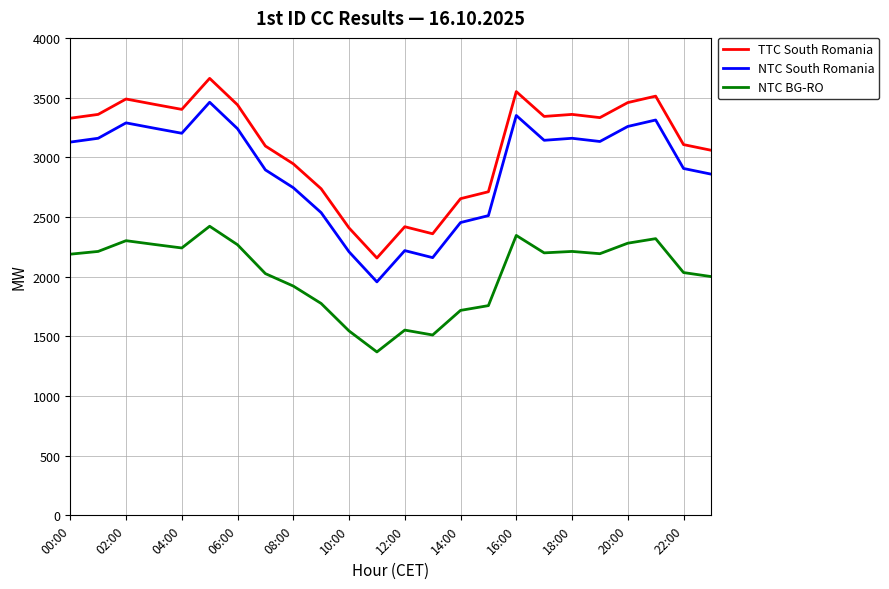

What is the greatest value displayed?

3661